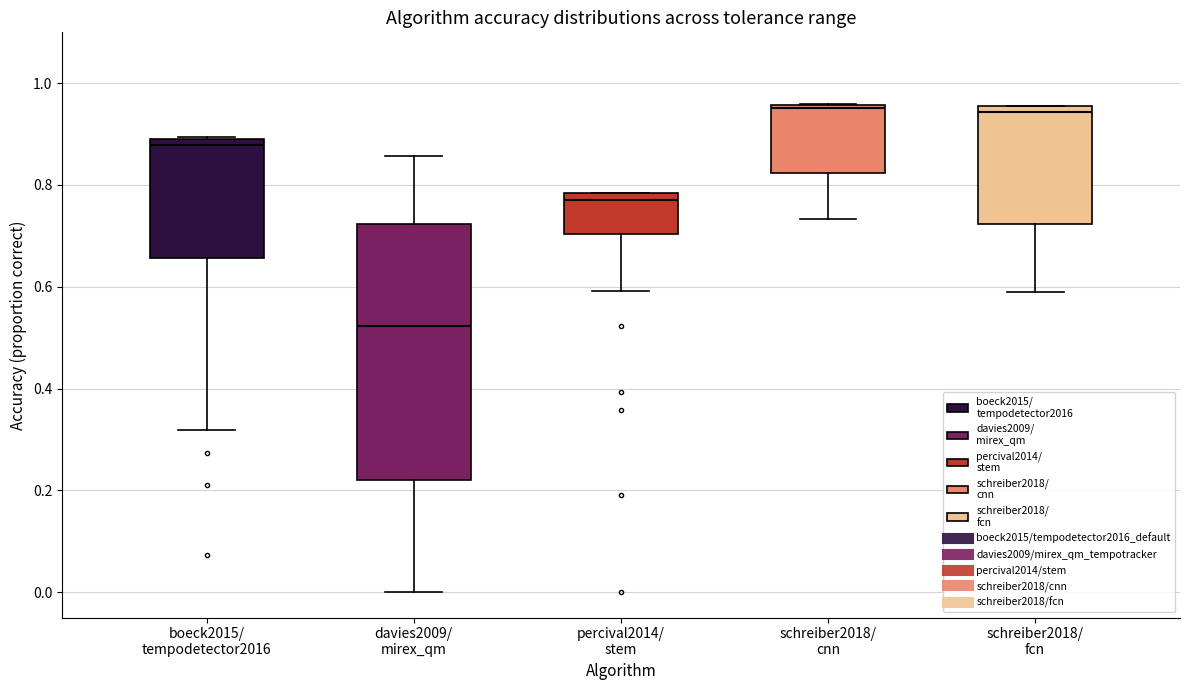

Where does the median line of the box for schreiber2018/ fcn sit on the y-axis? The values are not printed on the chart, so give them approximately, as read against the axis.

0.94